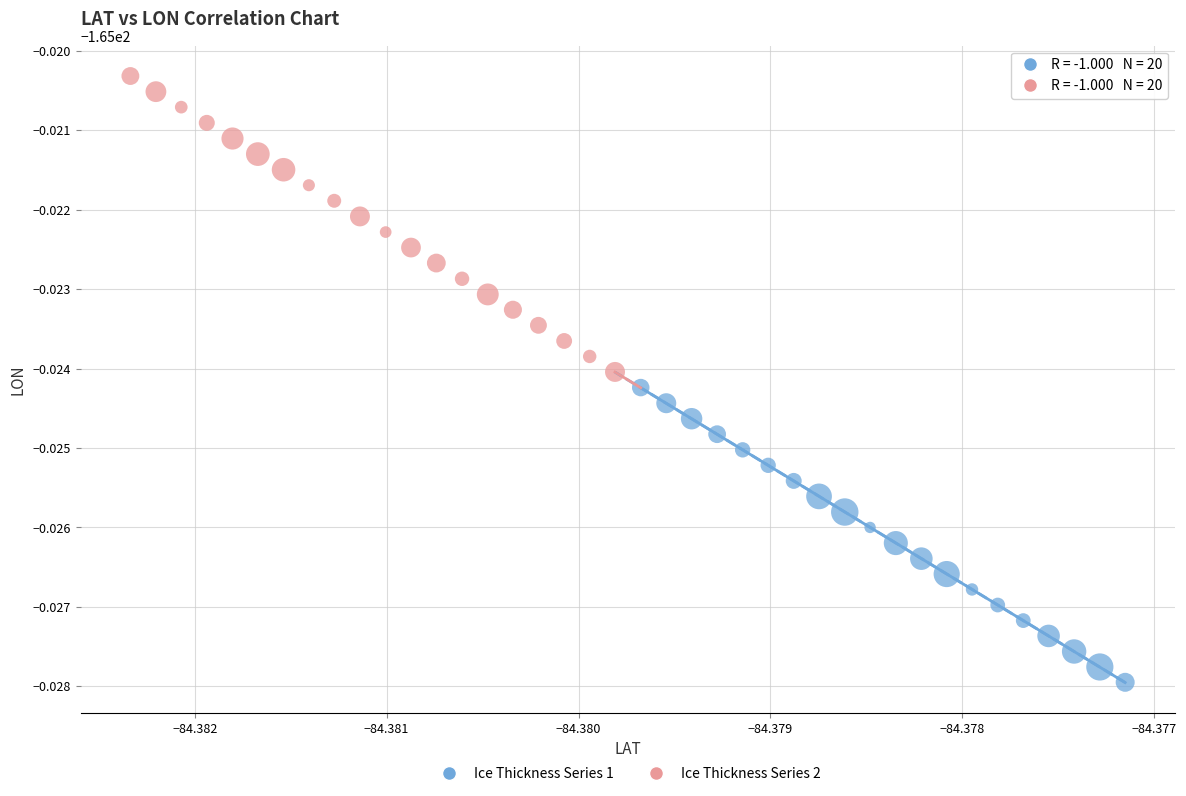

What are all the series names shown in the legend?

Ice Thickness Series 1, Ice Thickness Series 2